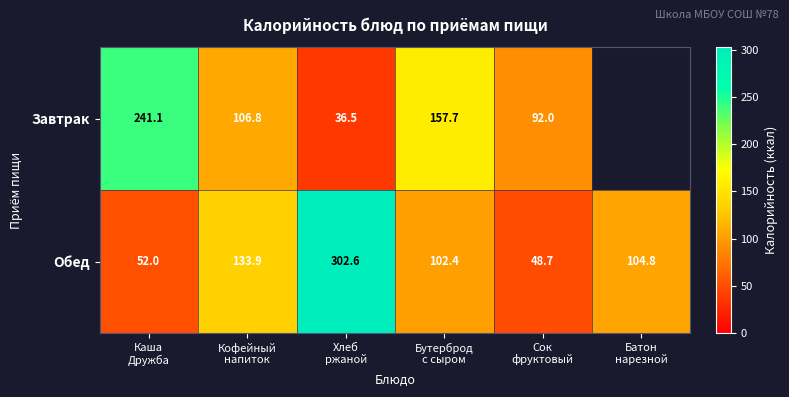

Is it true that Завтрак equals 58.7 at Хлеб ржаной?

False